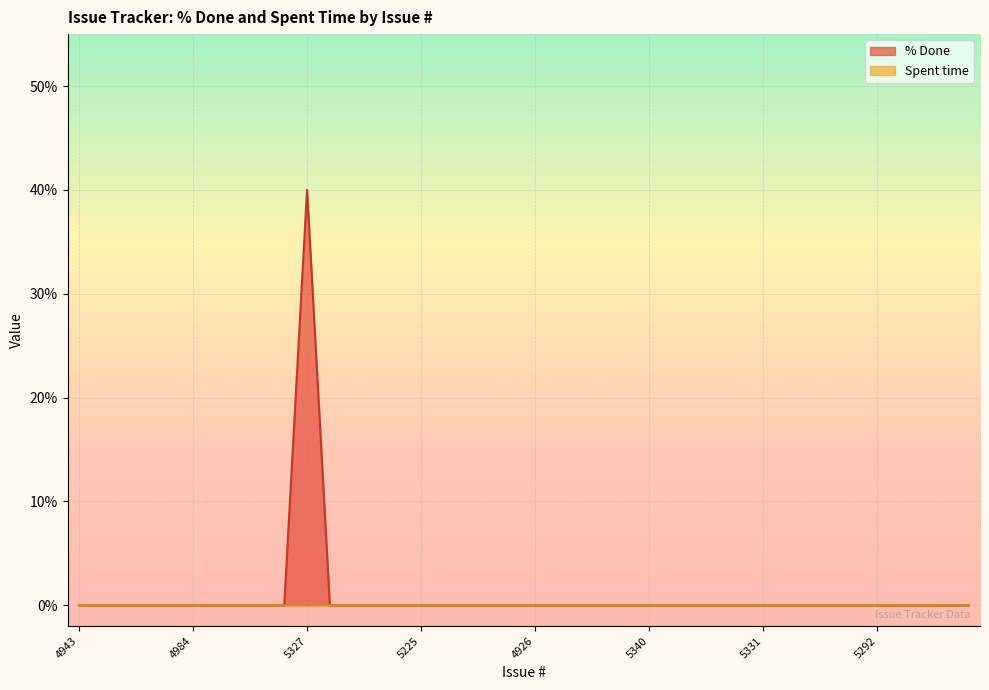

Which label corresponds to the largest value in the chart?

5327